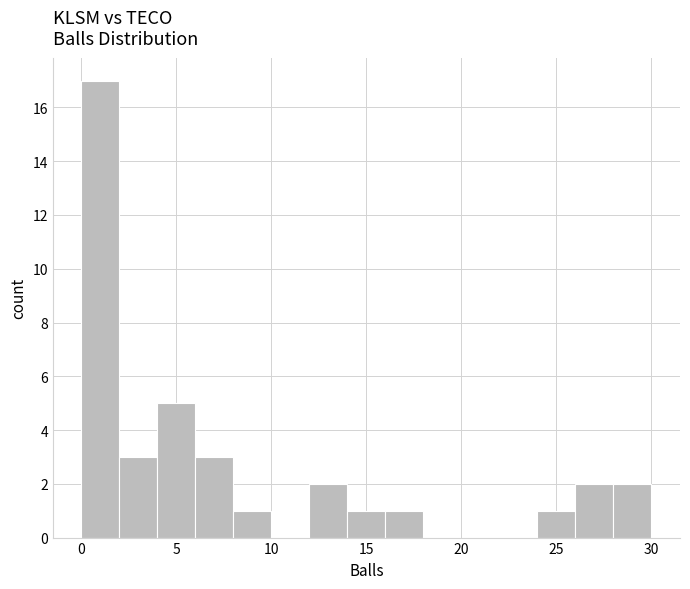

Over which range of the x-axis is the bar tallest?

0 to 2